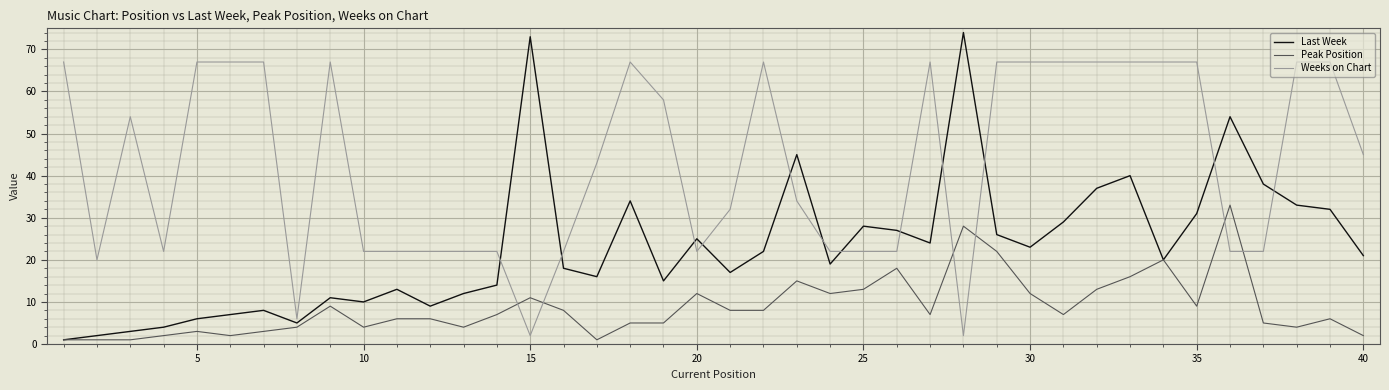

Which series has the widest spread of values?

Last Week